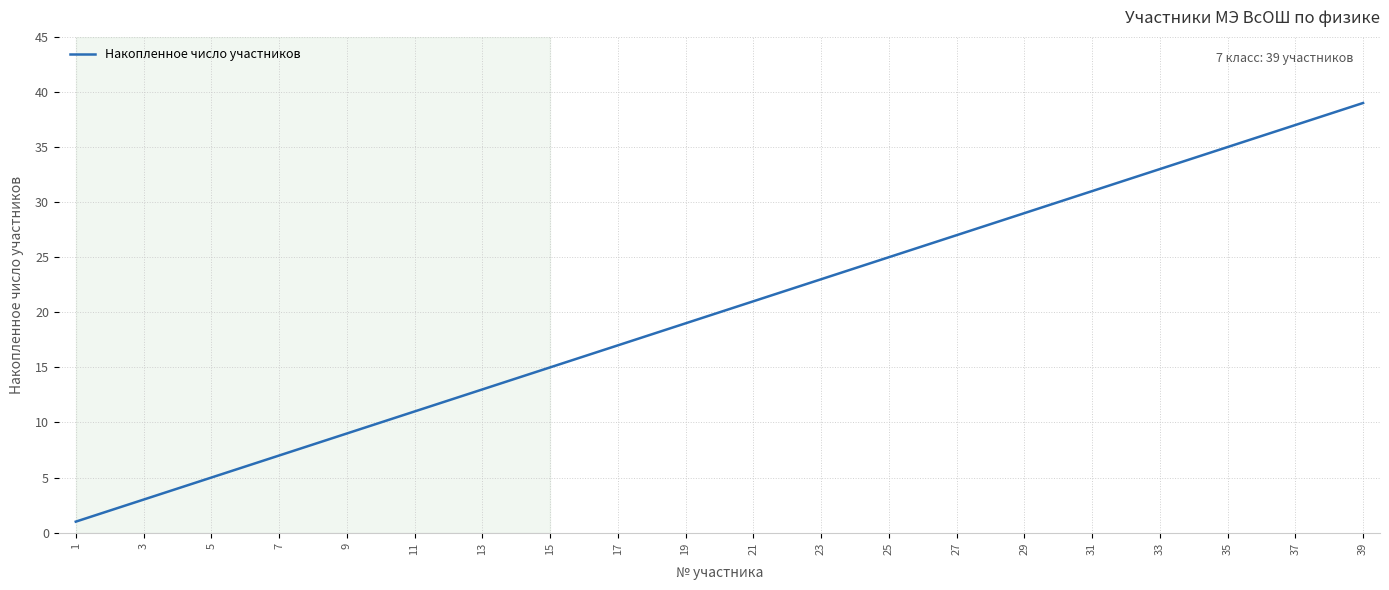

What is the maximum value shown in the chart?

39